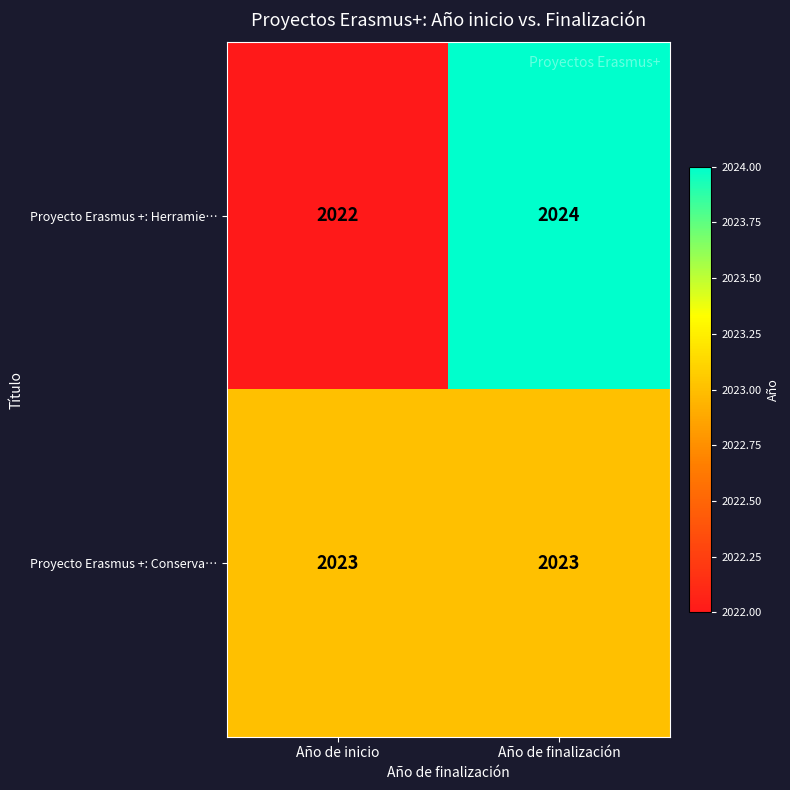

The value of Proyecto Erasmus +: Conserva… at Año de inicio is 2023. True or false?

True